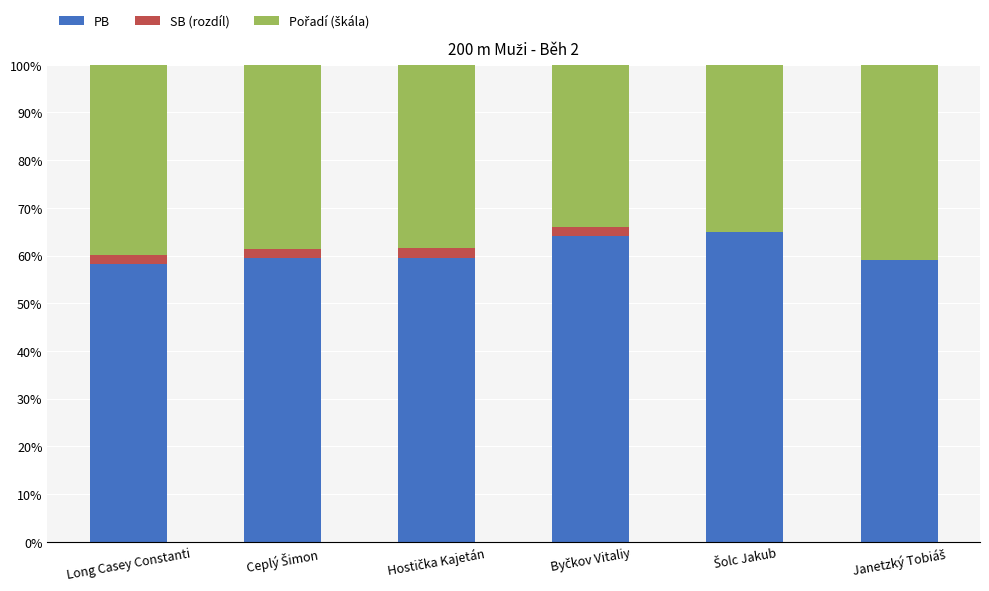

What is the highest value of the PB series?

65.0